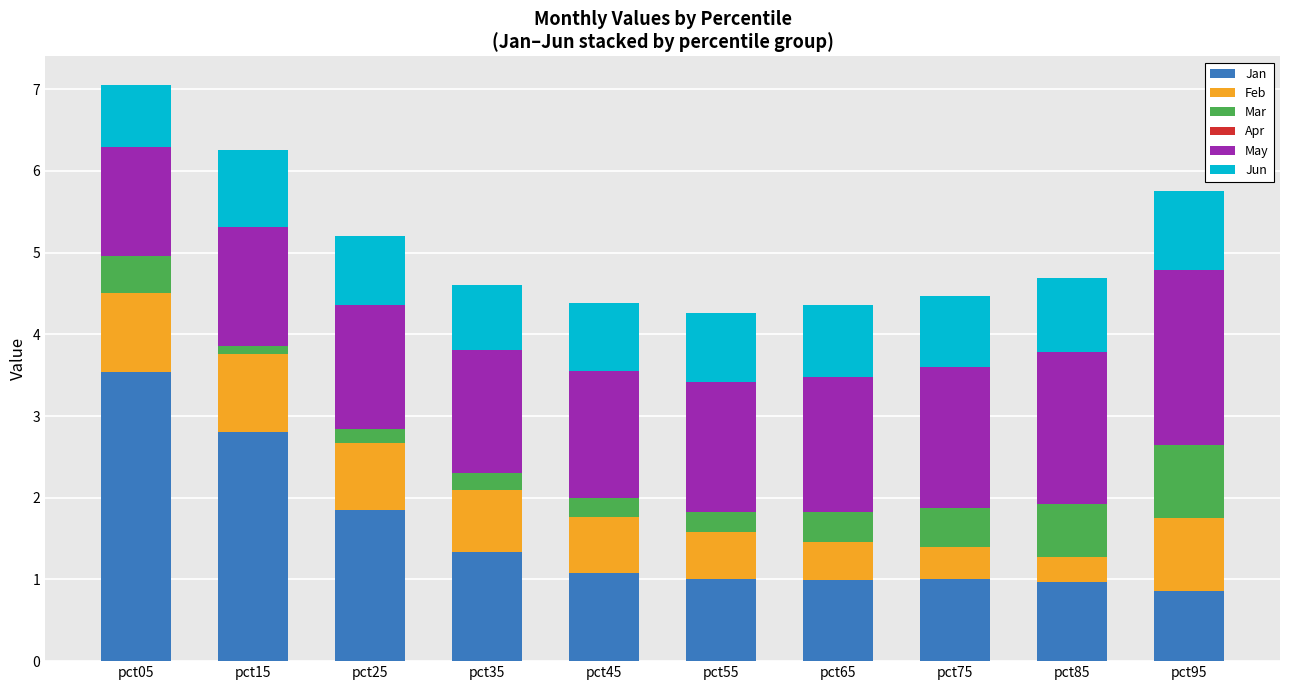

The Feb series shows 1.2 at pct15. True or false?

False